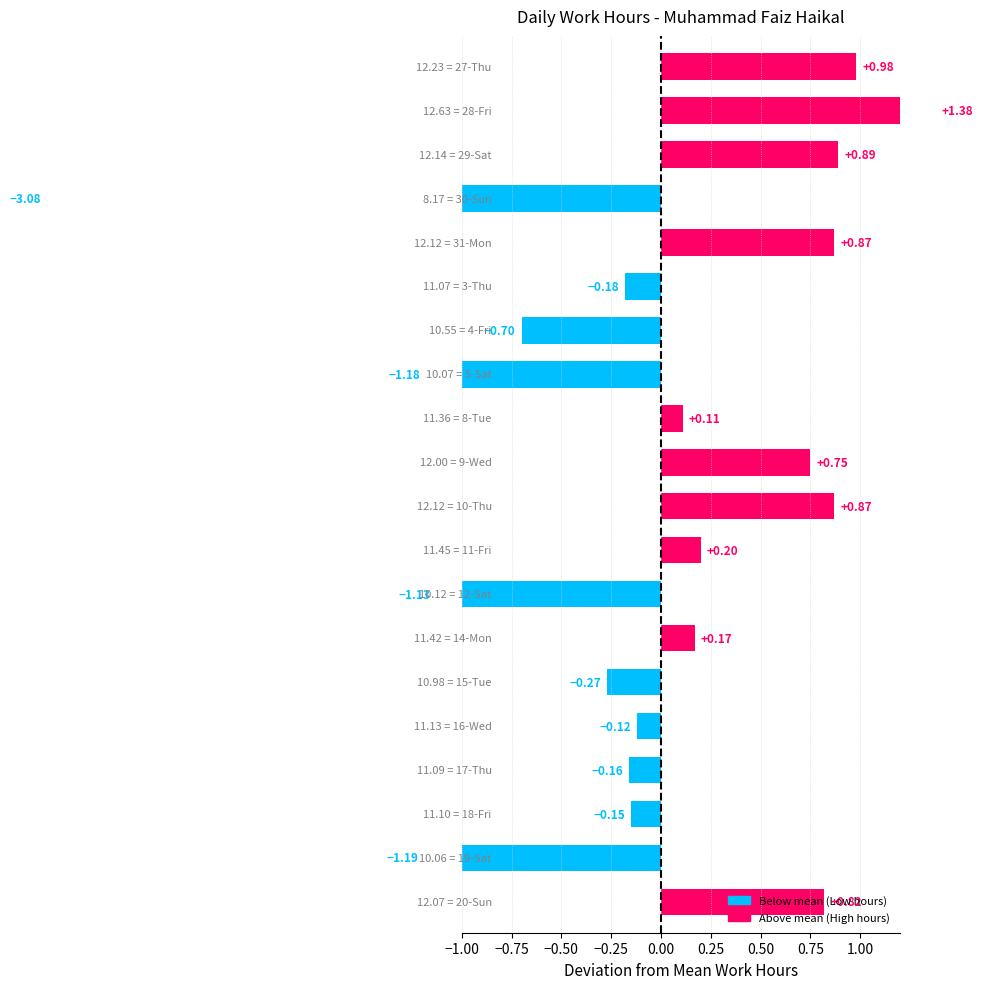

What position from the right is −0.75?

19